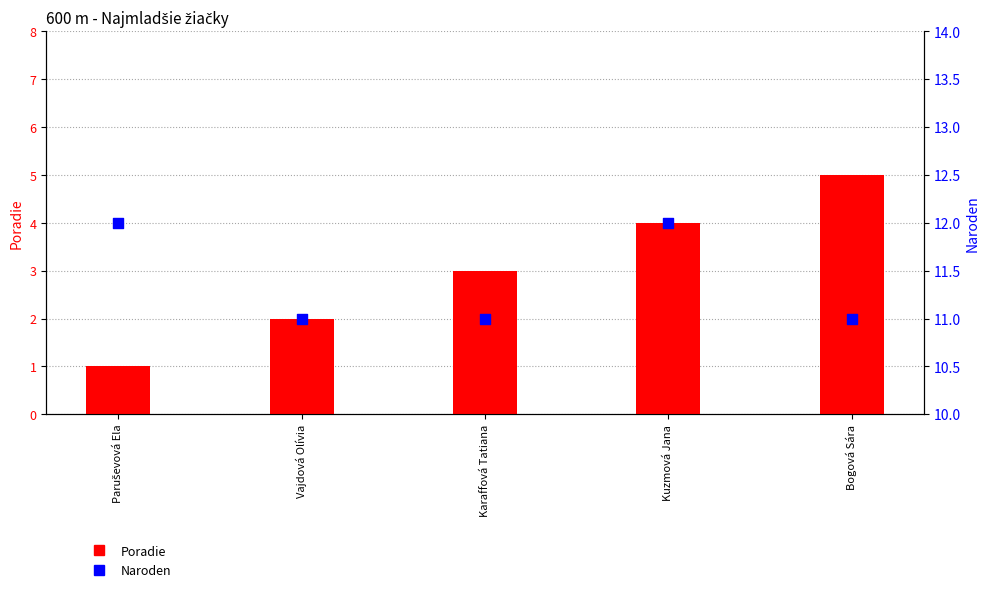

Which series has the widest spread of Y values?

Poradie